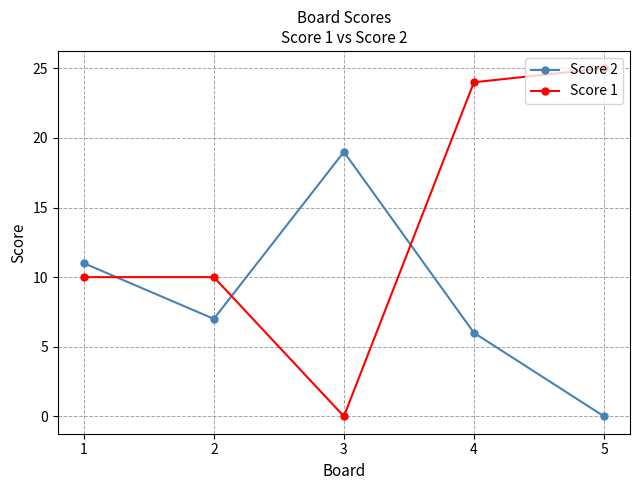

What is the difference between the Score 2 values at 3 and 2?

12